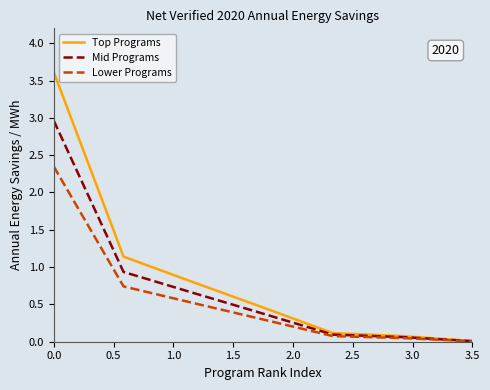

What is the sum of all Top Programs values?

6.2